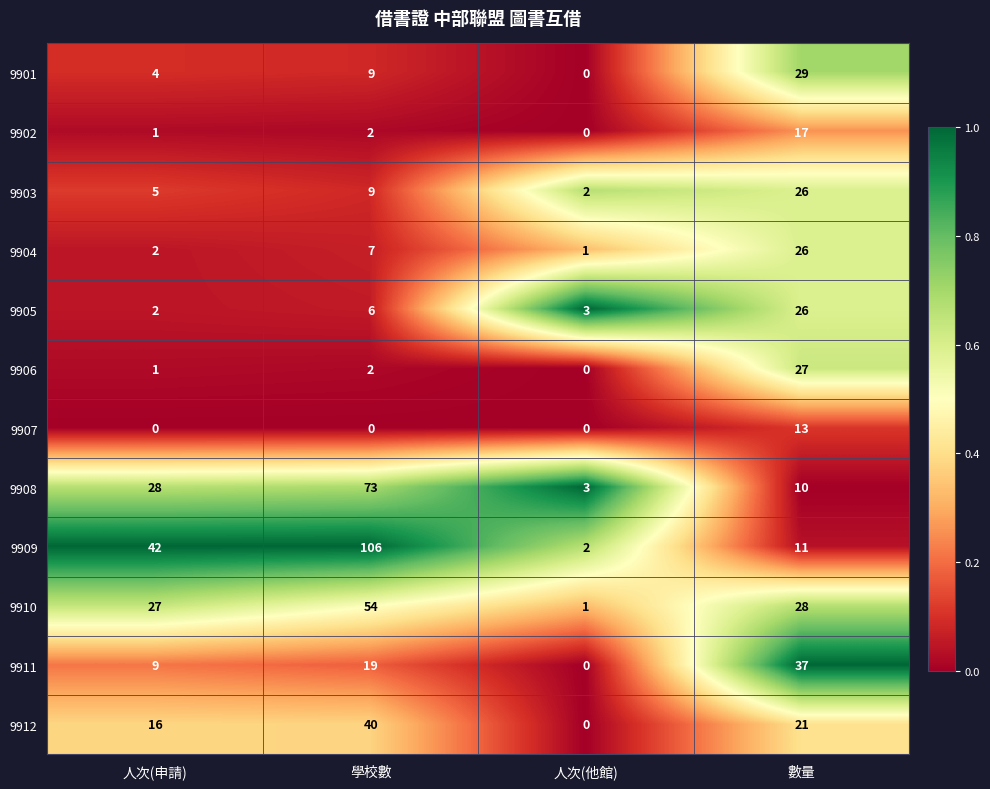

At which label is 9911 closest to 18?

學校數